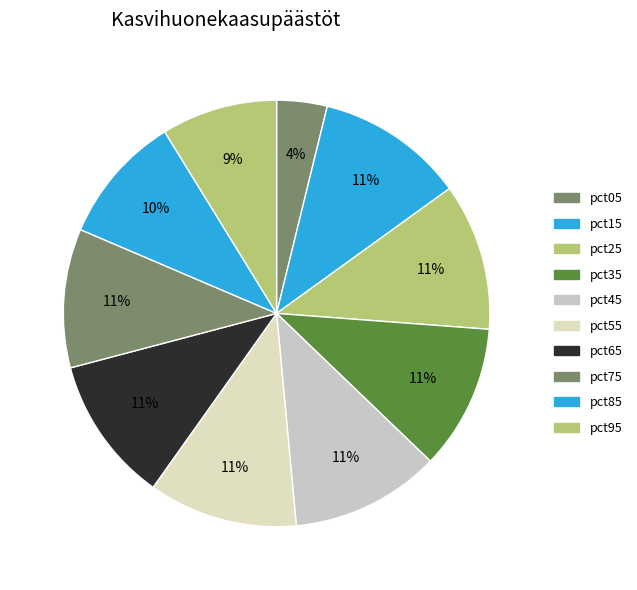

Is there a majority slice in this chart?

No